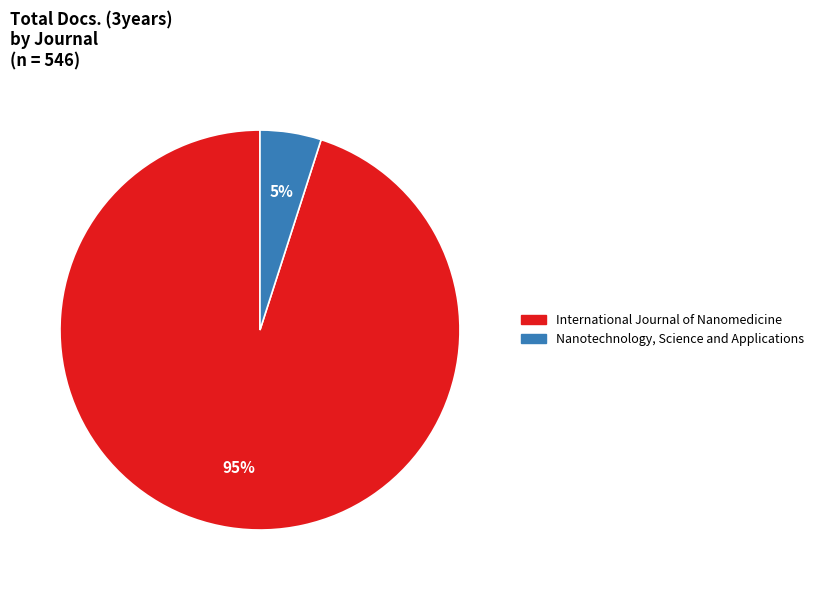

Which slice is the largest?

International Journal of Nanomedicine